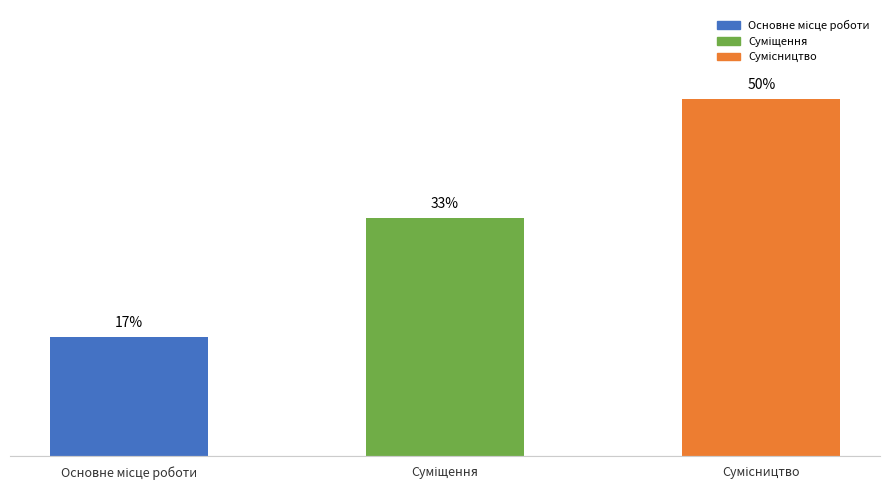

What is the smallest value displayed?

16.7